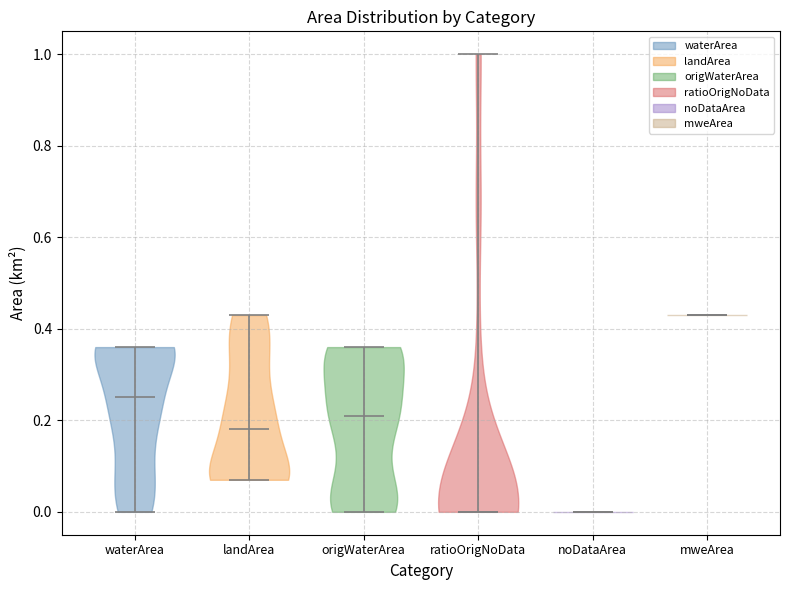

Reading left to right, read every violin against the y-axis: where its median line is, and the lowest and highest points it reaches. The values are not printed on the chart, so give them approximately, as read against the axis.

waterArea: median line 0.26, lowest point 0.00, highest point 0.36
landArea: median line 0.18, lowest point 0.08, highest point 0.44
origWaterArea: median line 0.22, lowest point 0.00, highest point 0.36
ratioOrigNoData: median line 0.00, lowest point 0.00, highest point 1.00
noDataArea: median line 0.00, lowest point 0.00, highest point 0.00
mweArea: median line 0.44, lowest point 0.44, highest point 0.44